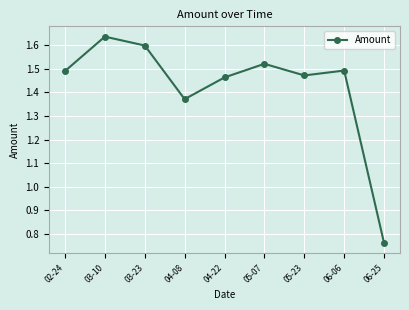

What is the difference between the values at 06-25 and 06-06?

0.7